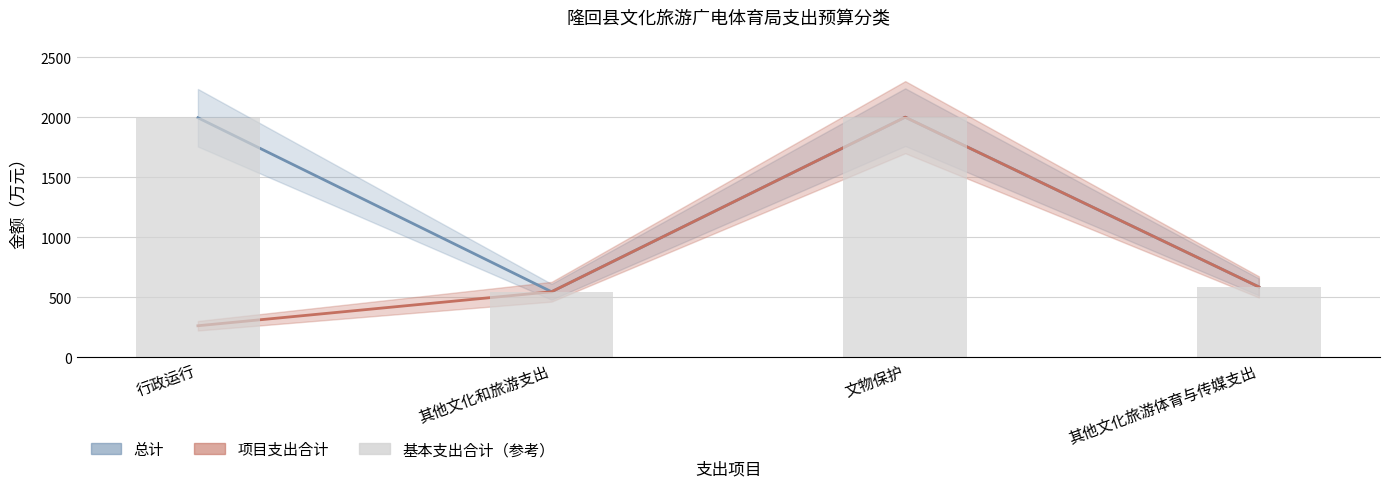

How many values in the 项目支出合计 series exceed 587?

2